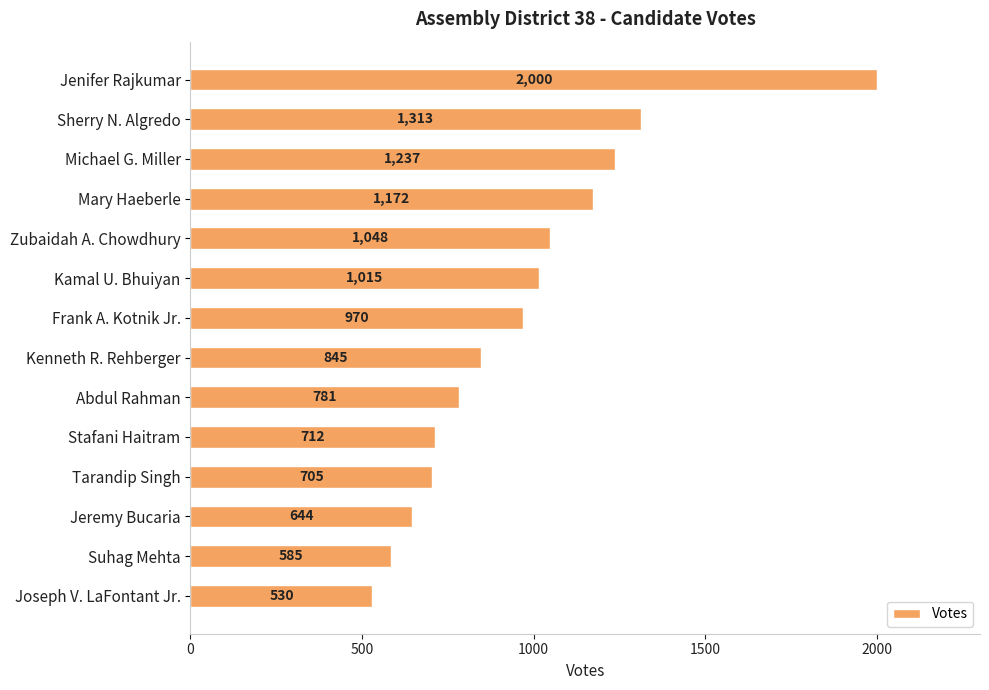

List the labels in order of value, largest first.

Jenifer Rajkumar, Sherry N. Algredo, Michael G. Miller, Mary Haeberle, Zubaidah A. Chowdhury, Kamal U. Bhuiyan, Frank A. Kotnik Jr., Kenneth R. Rehberger, Abdul Rahman, Stafani Haitram, Tarandip Singh, Jeremy Bucaria, Suhag Mehta, Joseph V. LaFontant Jr.